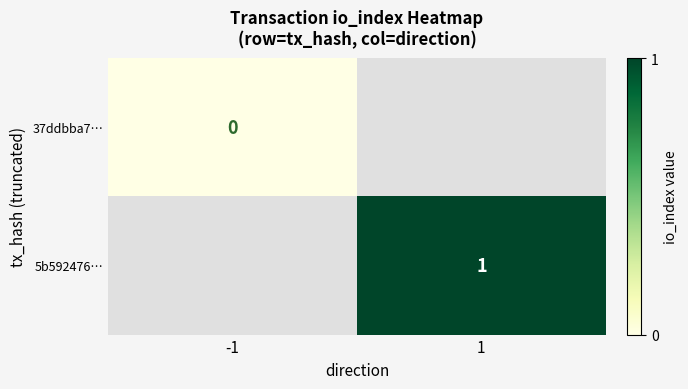

Is the value of 37ddbba7… at -1 greater than the value of 5b592476… at 1?

No